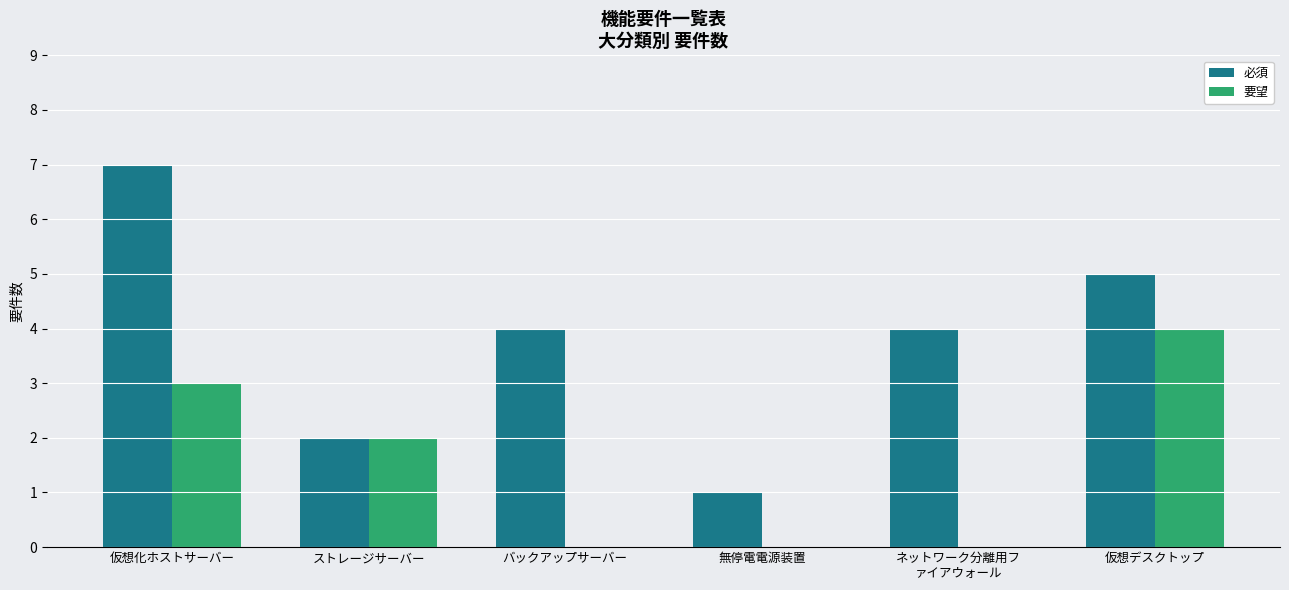

What is the highest value of the 必須 series?

7